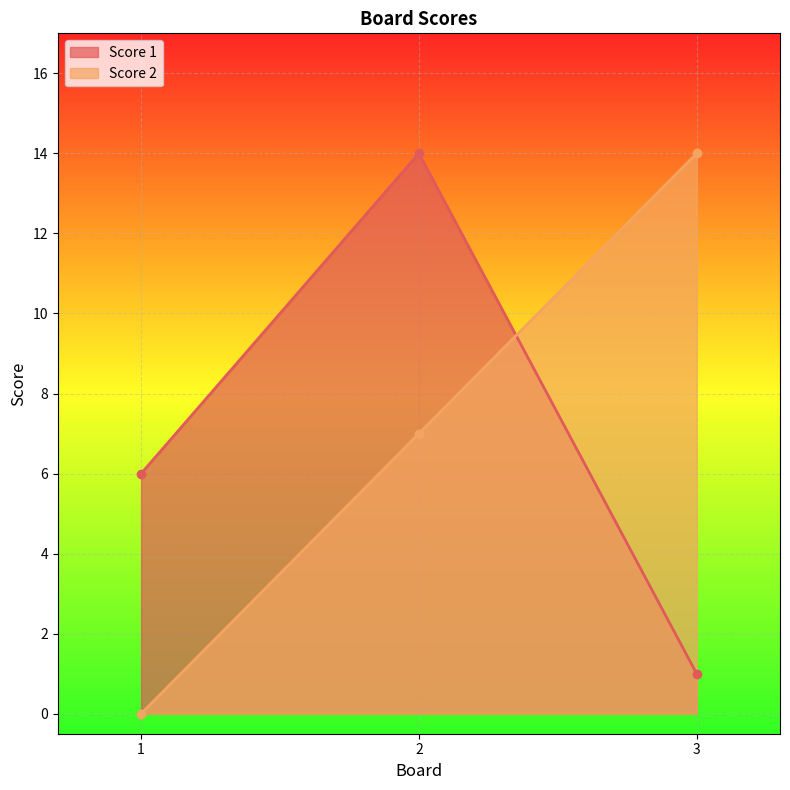

At which label does Score 1 first exceed 6?

2